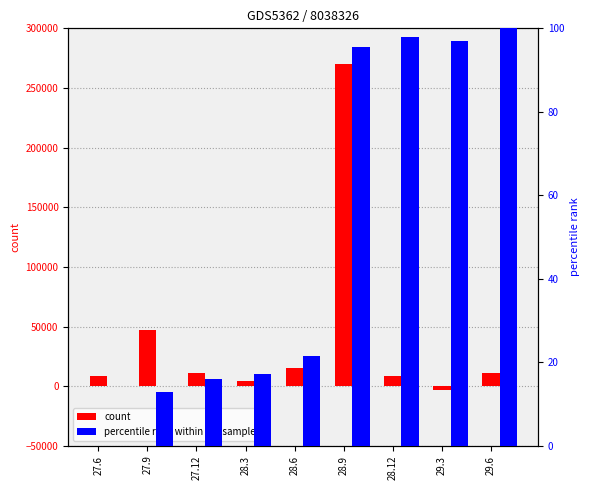

Reading left to right, extract all data points from this chart.

count: 27.6=8110.0	27.9=47121.0	27.12=11400.0	28.3=4463.0	28.6=15262.0	28.9=270191.0	28.12=8466.0	29.3=-3501.0	29.6=11021.0
percentile rank within the sample: 27.6=0.0	27.9=12.9	27.12=16.1	28.3=17.3	28.6=21.5	28.9=95.6	28.12=97.9	29.3=97.0	29.6=100.0